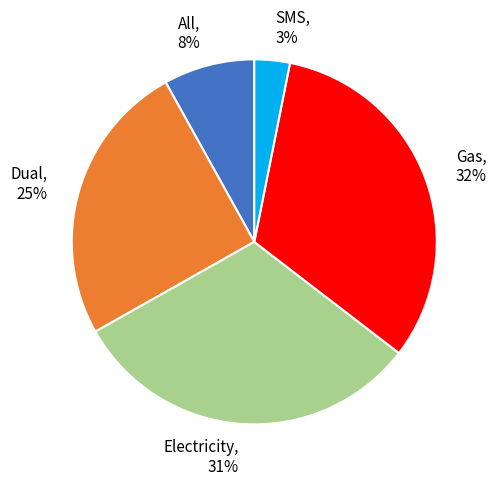

Count the number of slices in the pie.

5